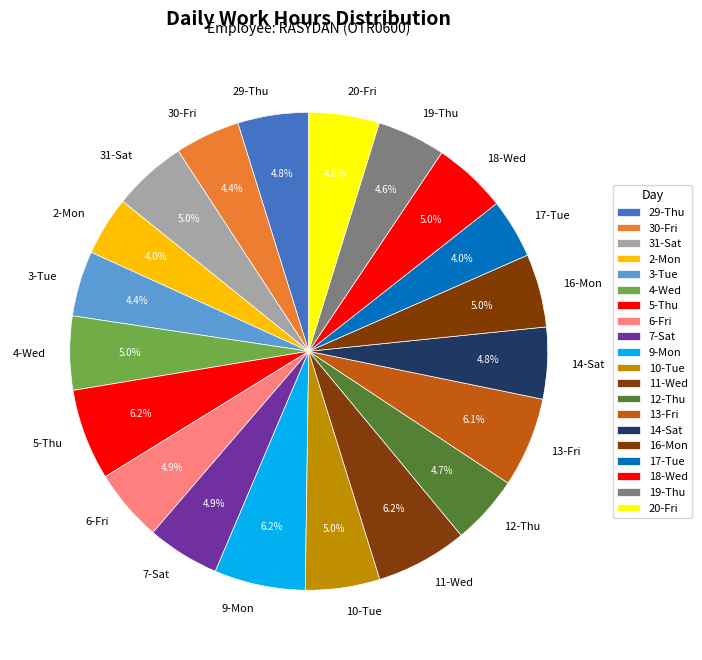

What percentage is NOT represented by 9-Mon?

93.8%